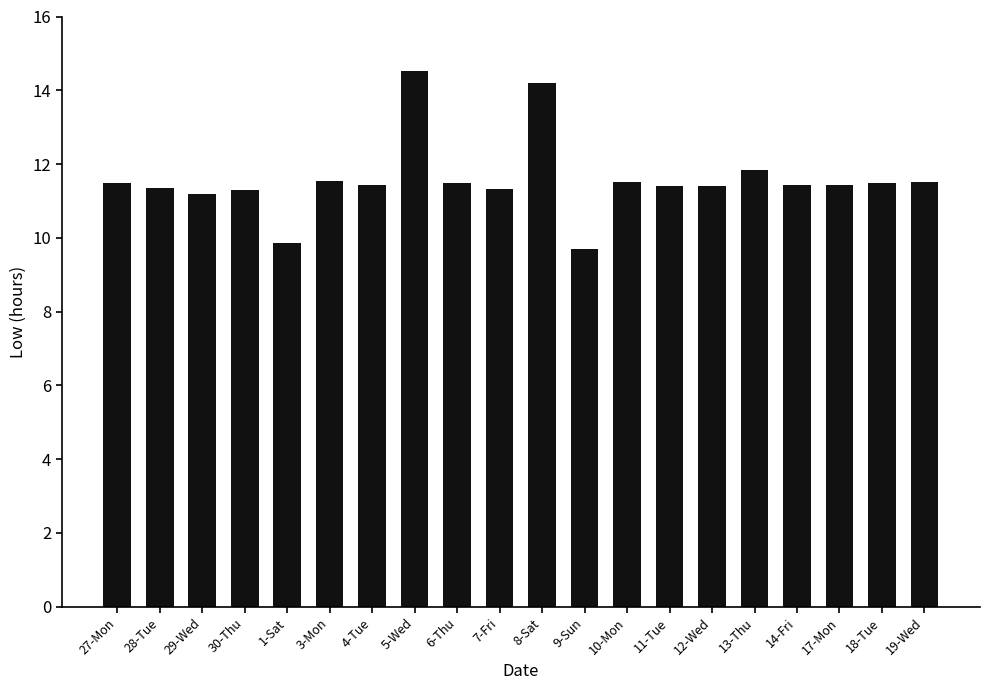

What is the ratio of the value at 30-Thu to the value at 6-Thu?

1.0